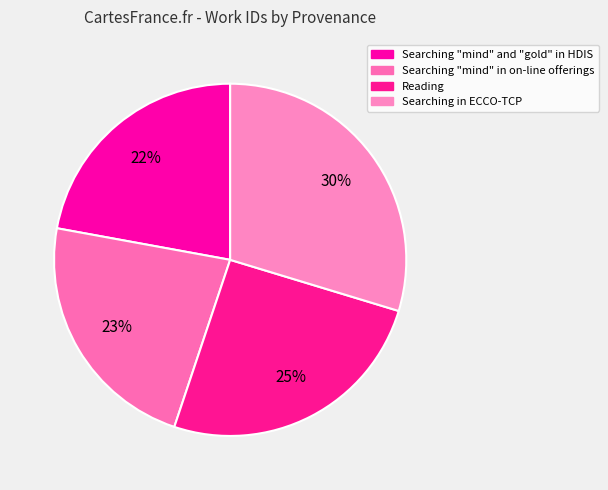

Is the sum of Searching "mind" and "gold" in HDIS and Searching "mind" in on-line offerings greater than half?

No